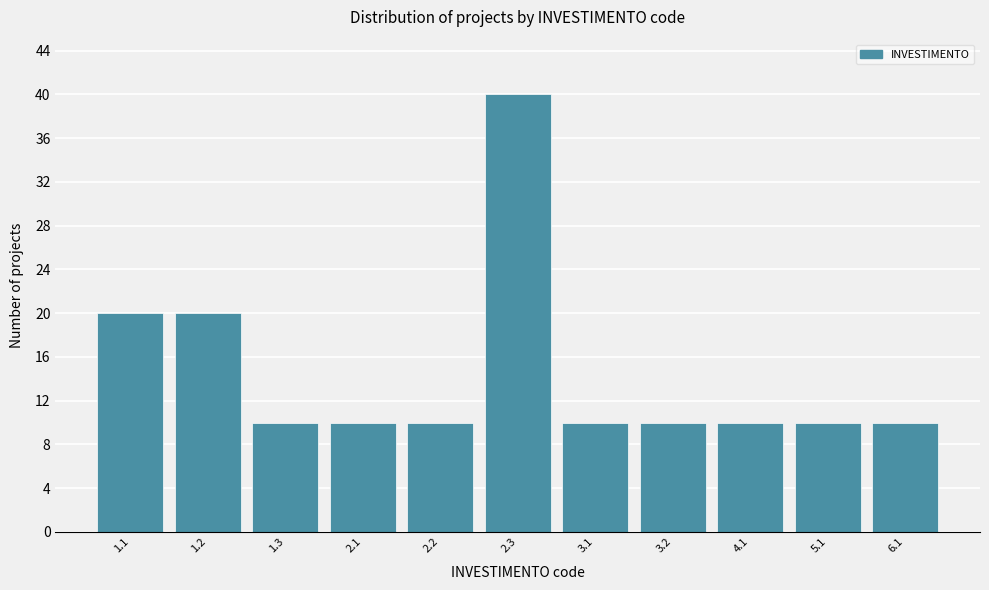

Reading left to right, transcribe all the data shown in this chart.

1.1=20	1.2=20	1.3=10	2.1=10	2.2=10	2.3=40	3.1=10	3.2=10	4.1=10	5.1=10	6.1=10